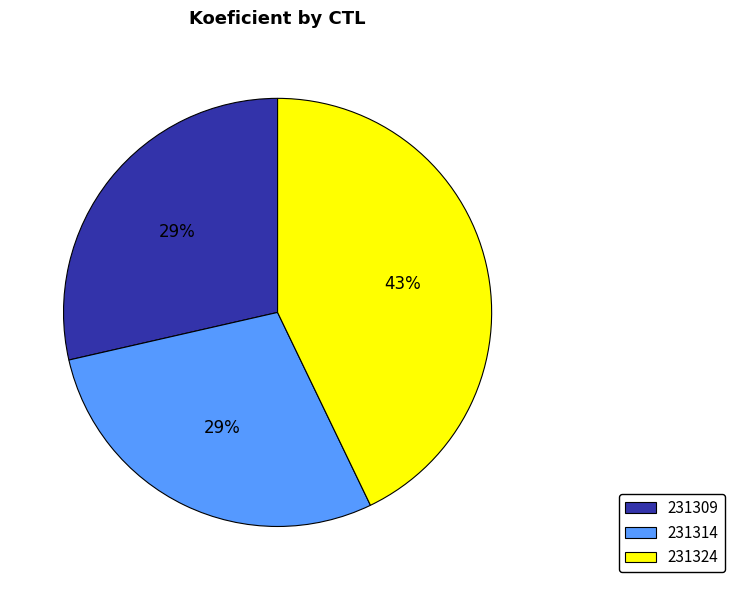

To the nearest percent, what percentage of the pie is 231309?

29%